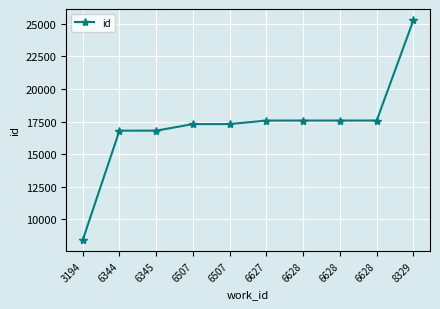

How many data points are less than 17576?

5